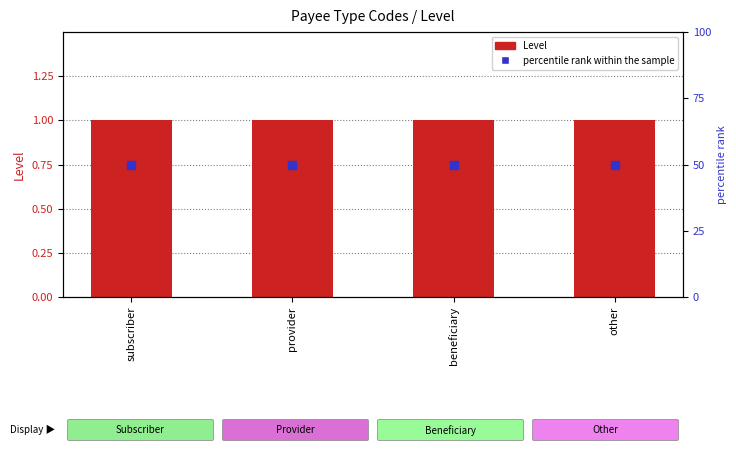

Which series has the largest total across all categories?

percentile rank within the sample